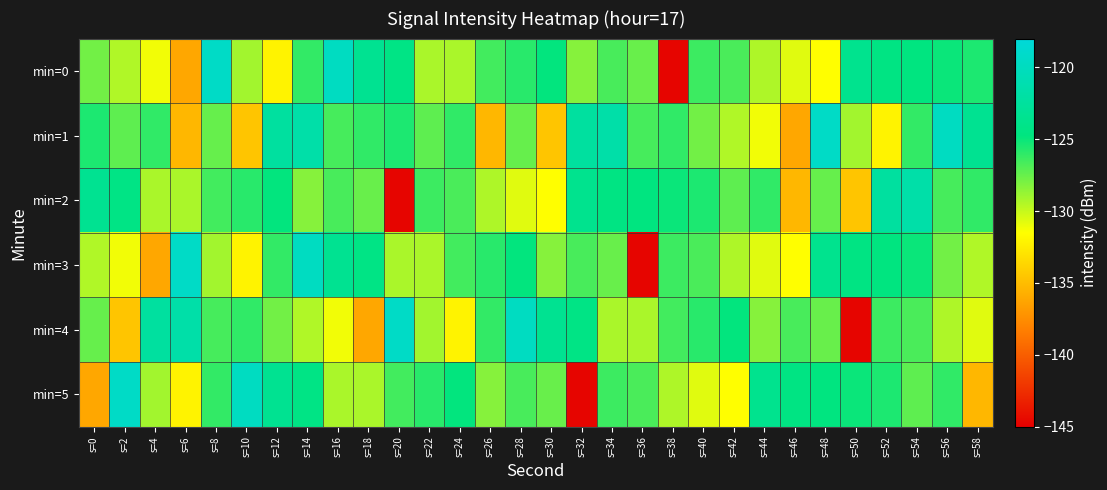

At how many categories does at least one series exceed -142?

30